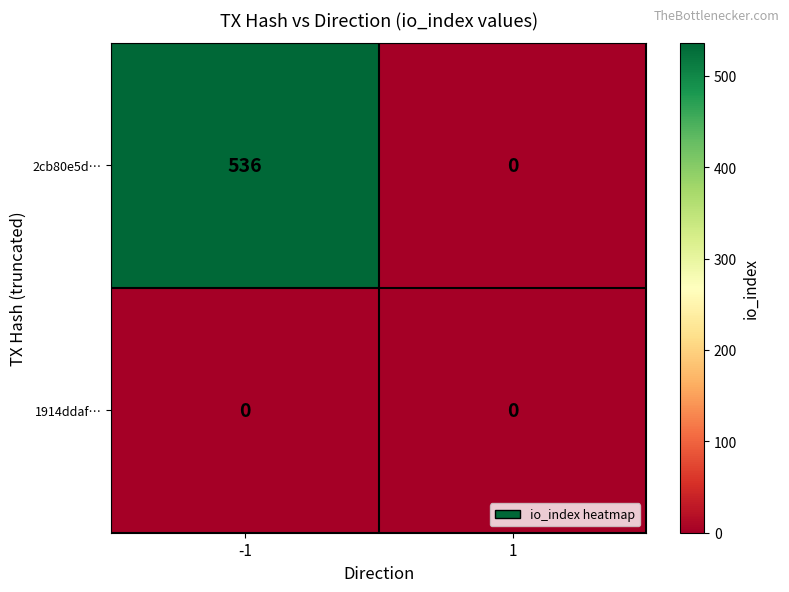

List the series in order of their peak value, lowest first.

1914ddaf…, 2cb80e5d…